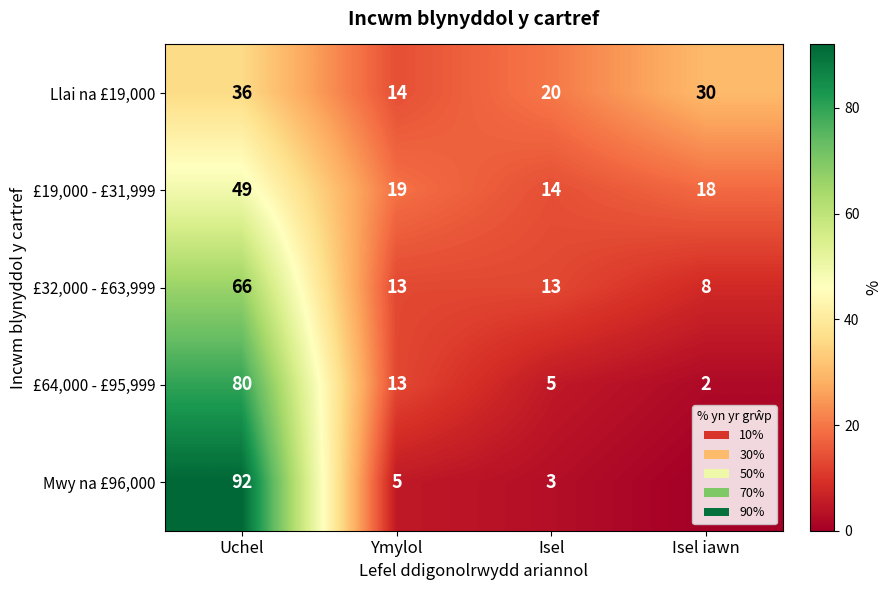

At which label does Llai na £19,000 first exceed 30?

Uchel